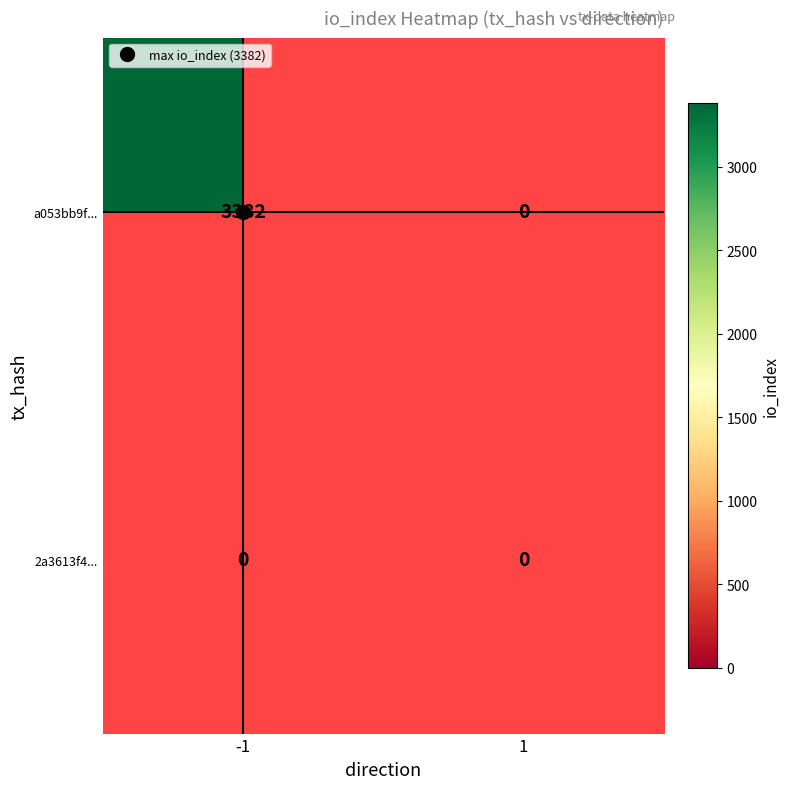

Which has a higher value, col_1 or col_-1?

col_-1